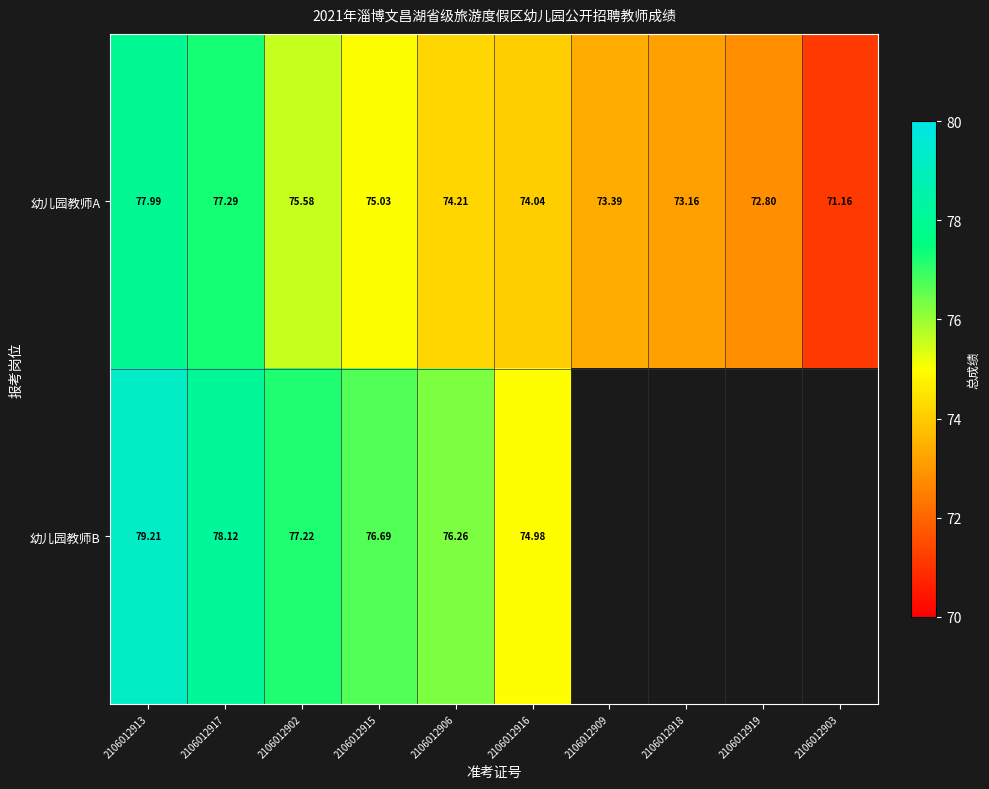

True or false: 幼儿园教师A has a value of 44.9 at 2106012918.

False